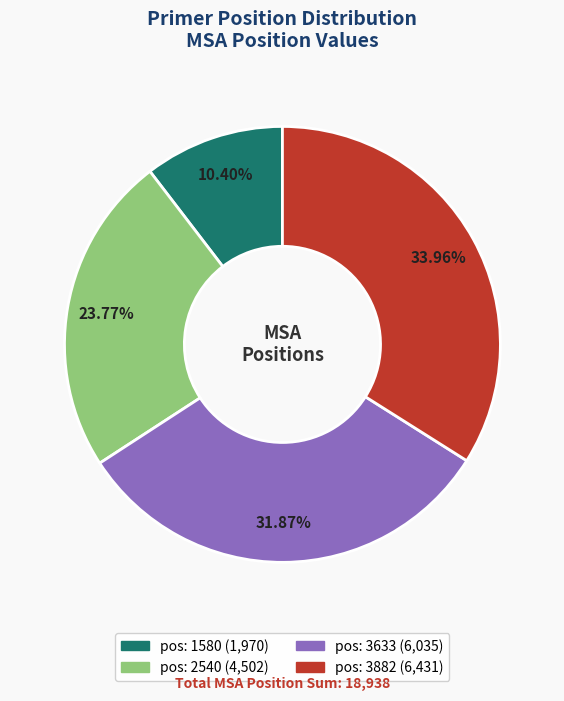

True or false: pos: 3882 accounts for 34% of the total.

True